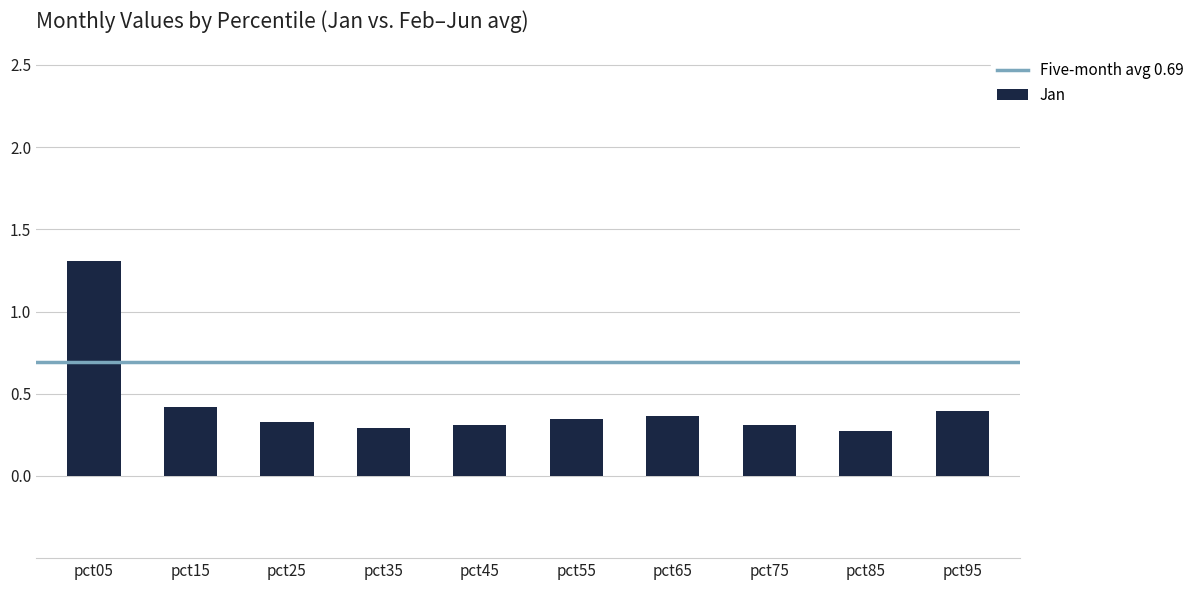

How many categories are shown in the chart?

10